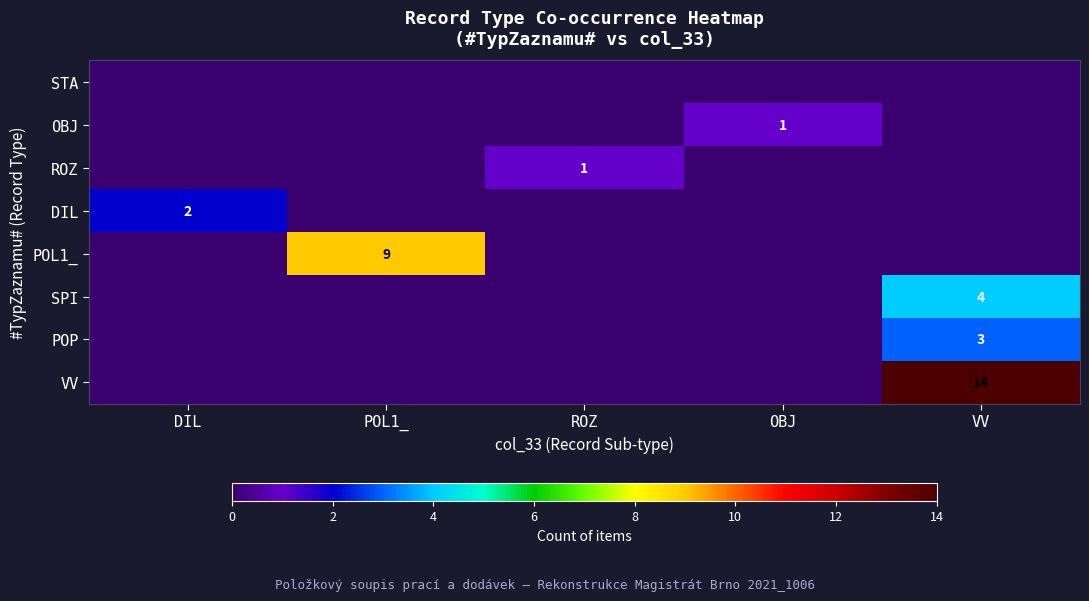

The VV series shows 14 at VV. True or false?

True